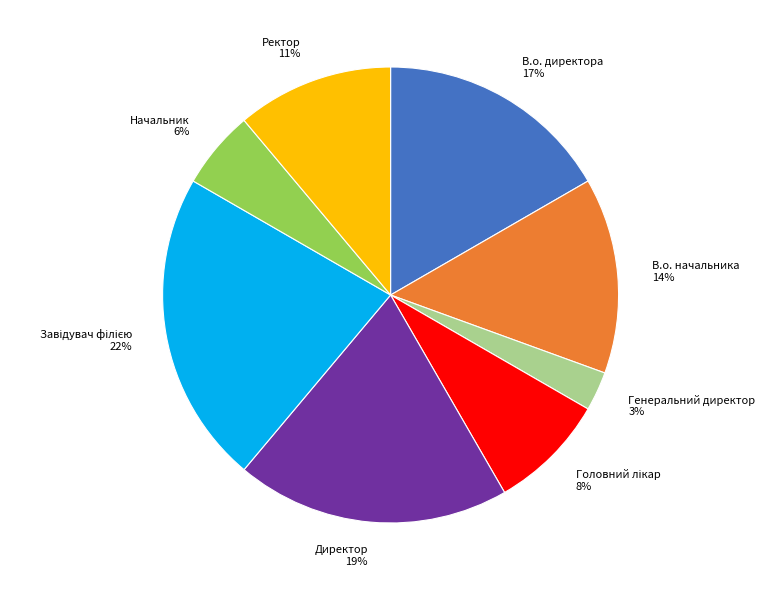

Is it true that Ректор is 17% of the pie?

False